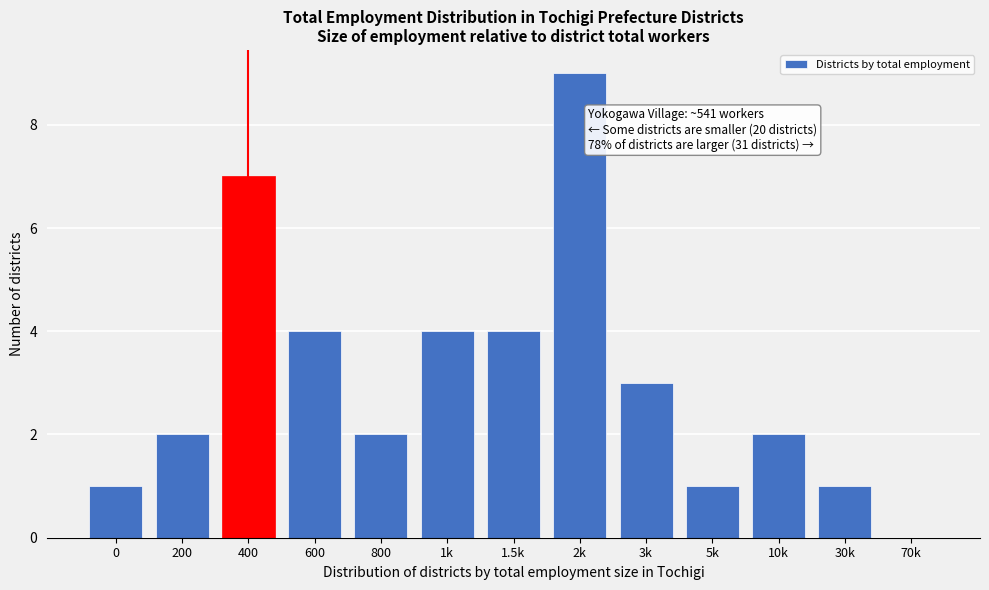

Reading left to right, transcribe all the data shown in this chart.

0=1	200=2	400=7	600=4	800=2	1k=4	1.5k=4	2k=9	3k=3	5k=1	10k=2	30k=1	70k=0